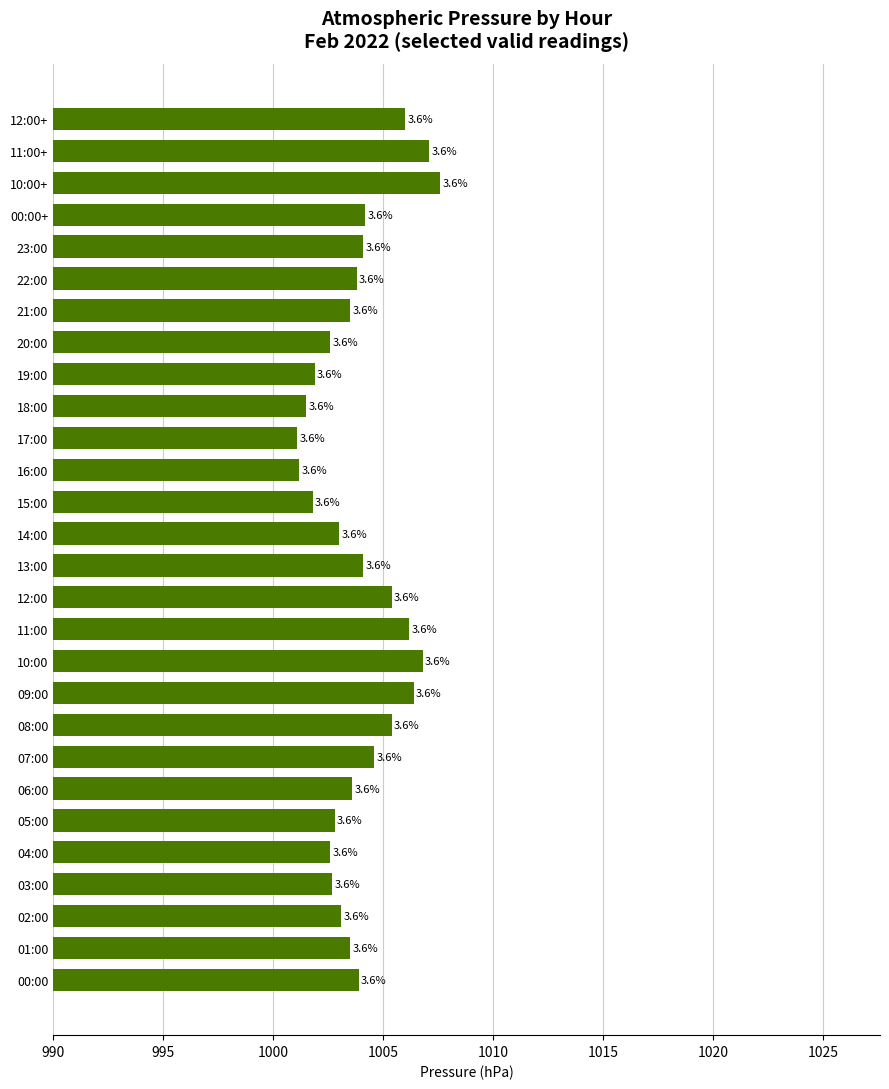

How many bars are there in total?

28